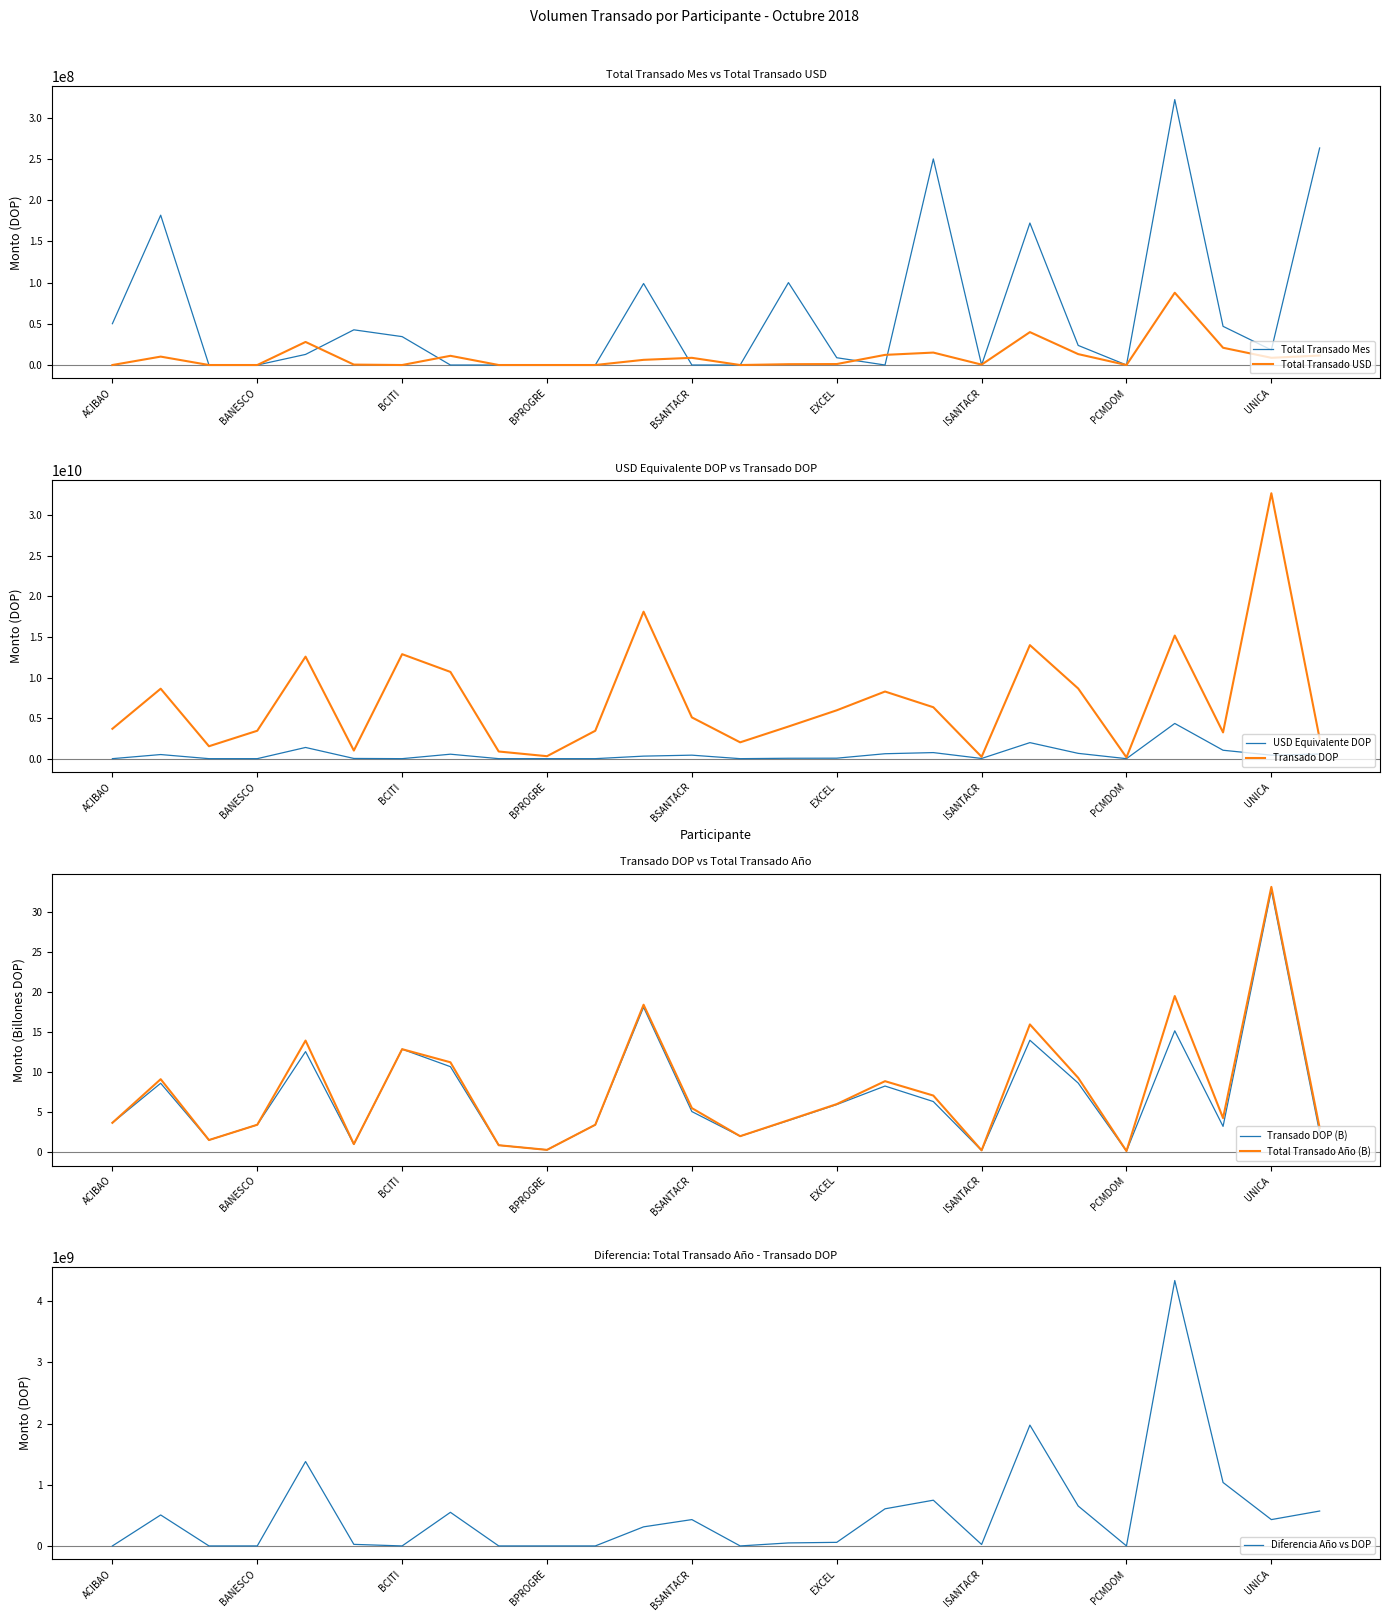

How many interior local valleys does the Transado DOP series have?

7